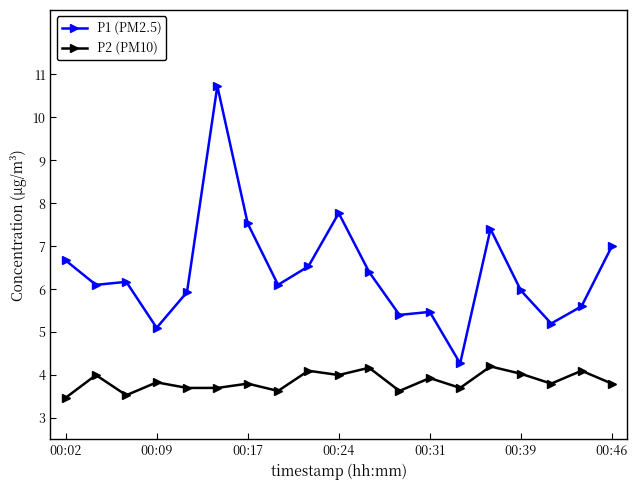

What are all the series names shown in the legend?

P1 (PM2.5), P2 (PM10)